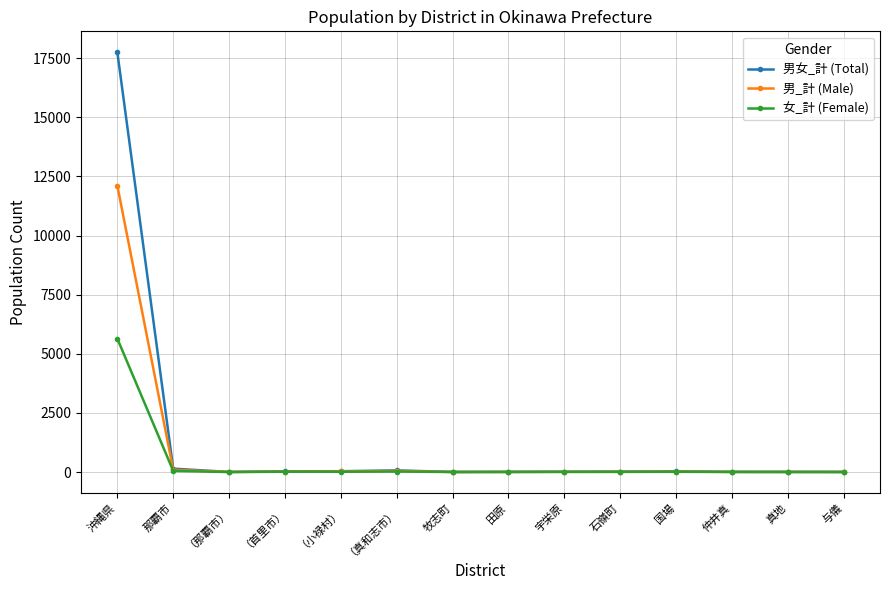

At which category is the sum across all series the highest?

沖縄県